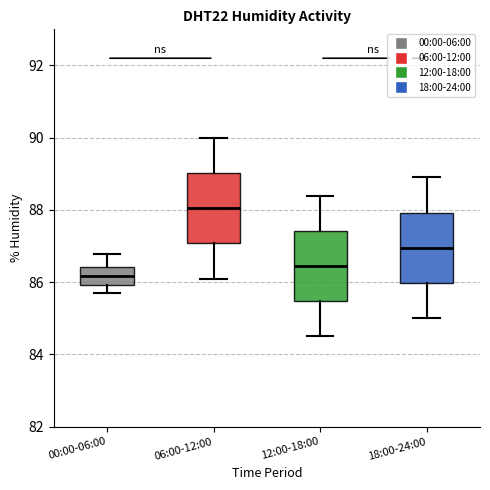

Which box's median line is the highest?

06:00-12:00